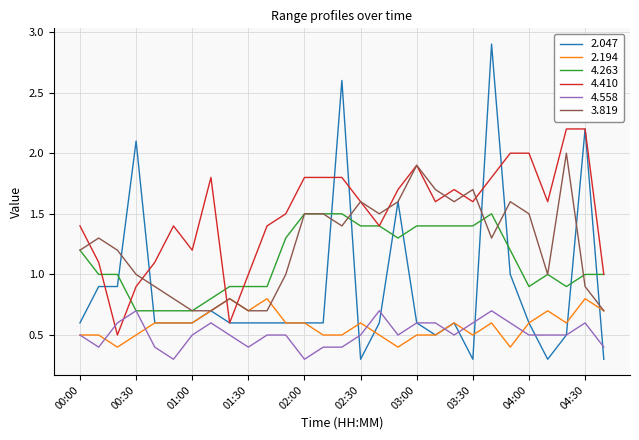

What is the greatest value displayed?

2.9